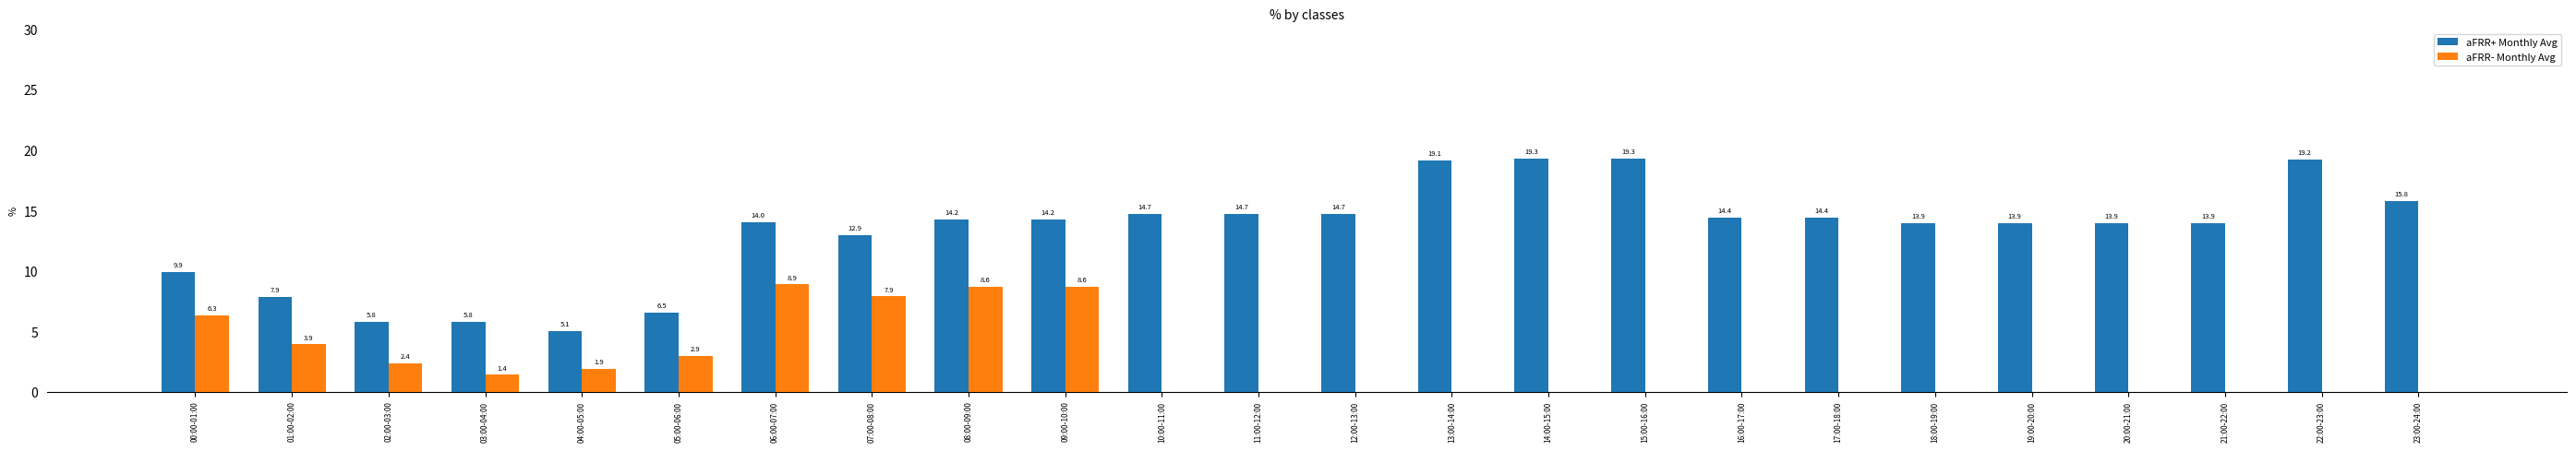

Which series has the largest total across all categories?

aFRR+ Monthly Avg